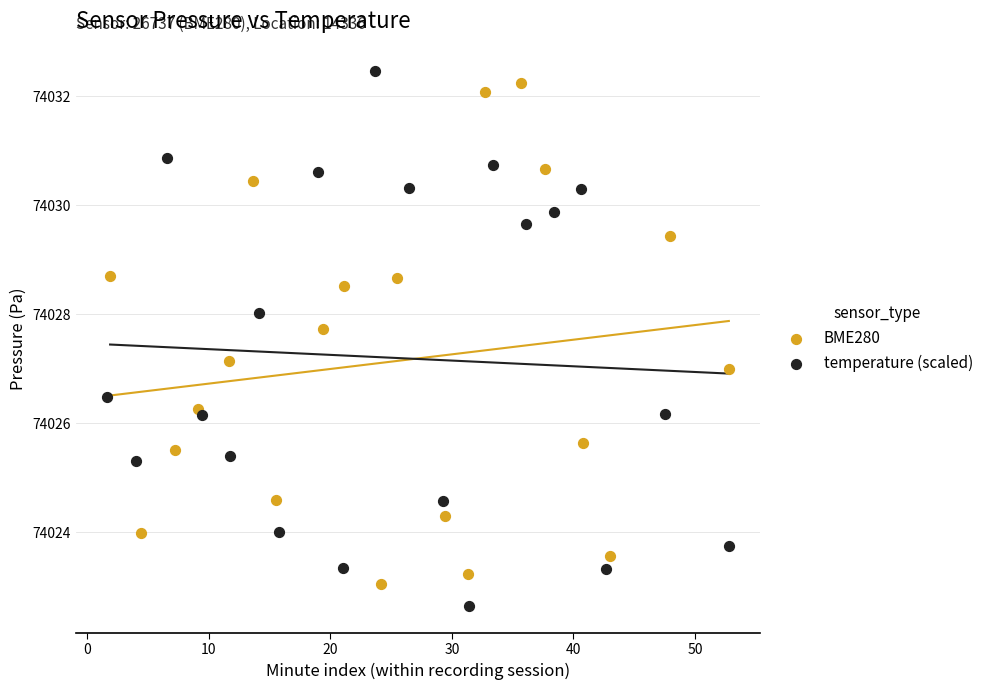

What are all the series names shown in the legend?

BME280, temperature (scaled)